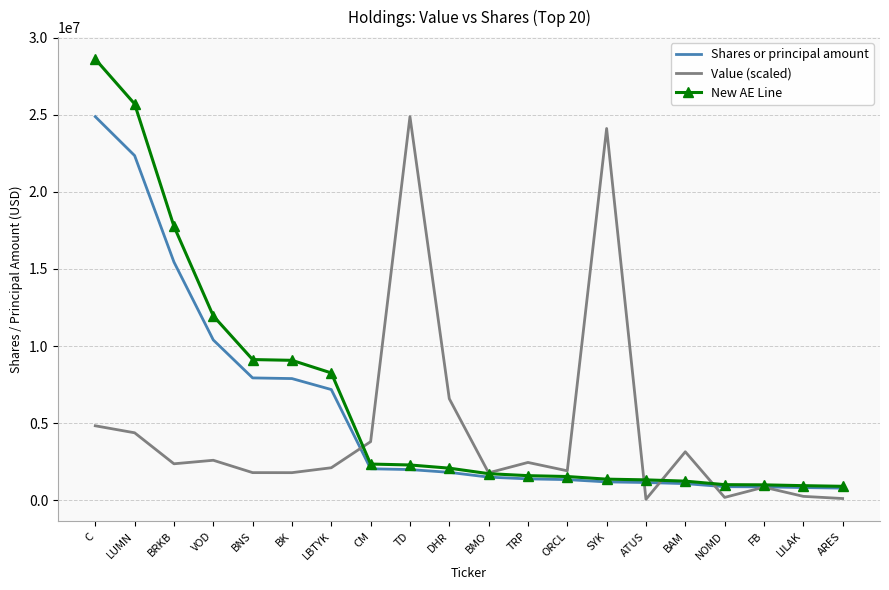

Which series has the largest total across all categories?

New AE Line